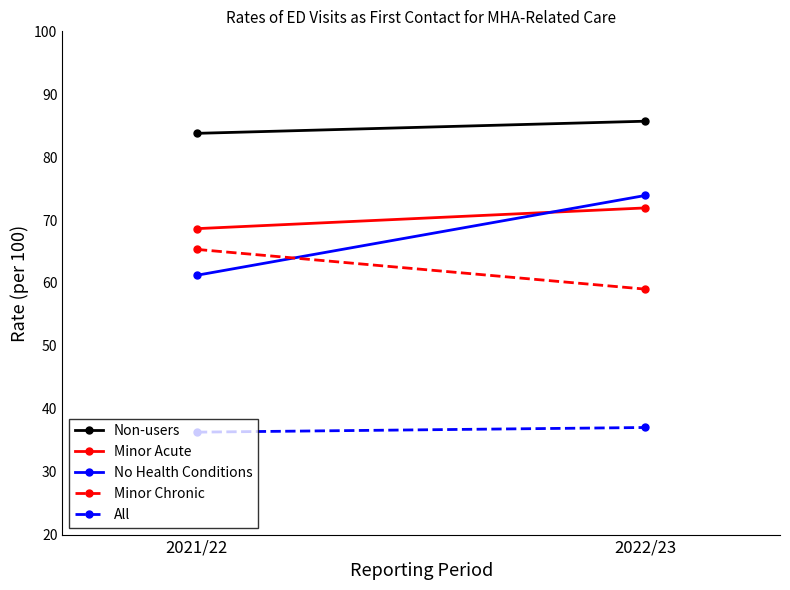

What position from the left is 2022/23?

2